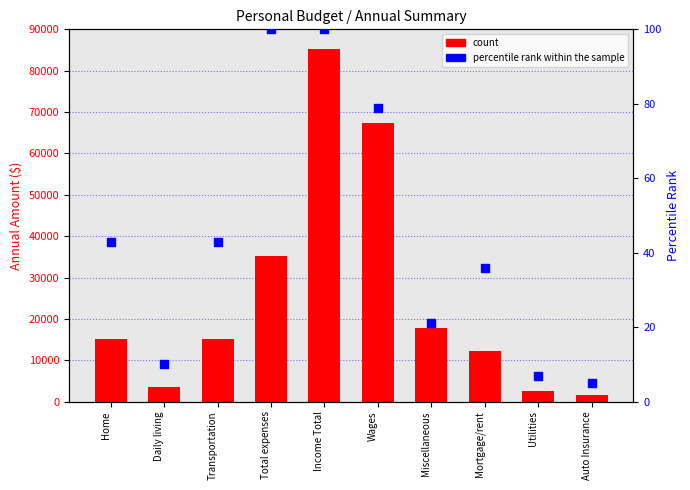

Which series contains the highest Y value?

count